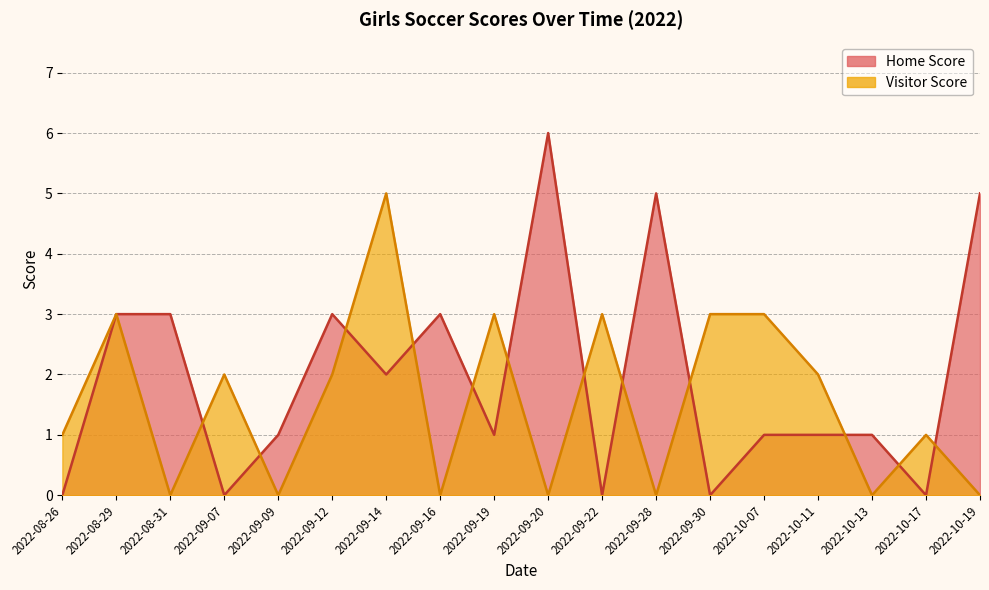

Which series has the widest spread of values?

Home Score